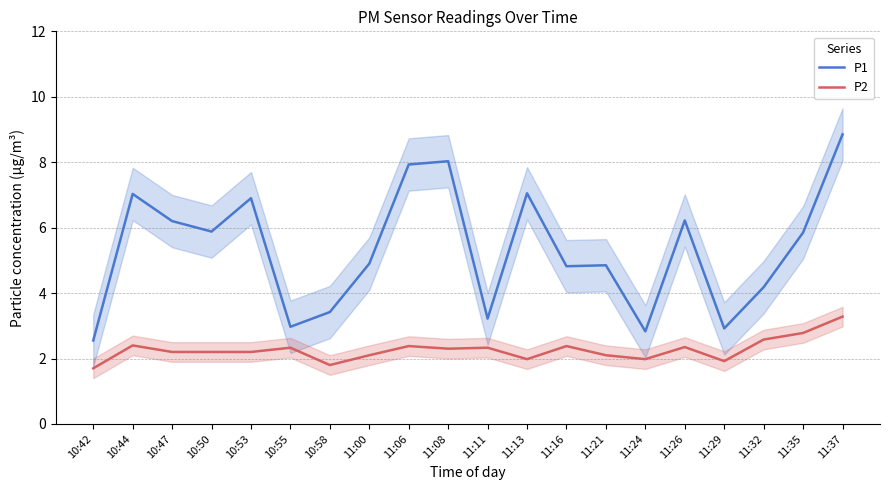

What are all the series names shown in the legend?

P1, P2